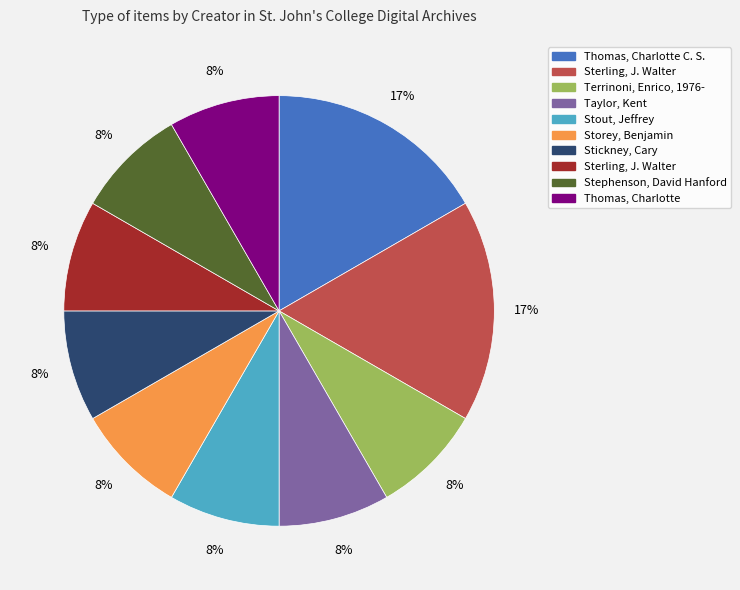

Is there a majority slice in this chart?

No